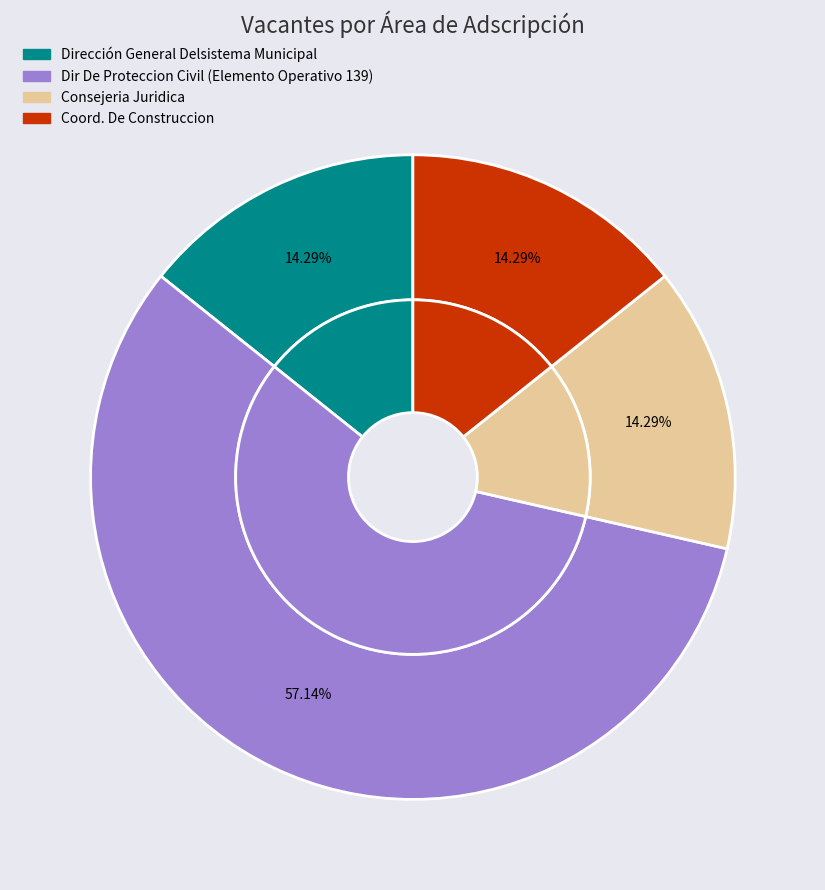

Rank the categories by value from lowest to highest.

Dirección General Delsistema Municipal, Consejeria Juridica, Coord. De Construccion, Dir De Proteccion Civil (Elemento Operativo 139)